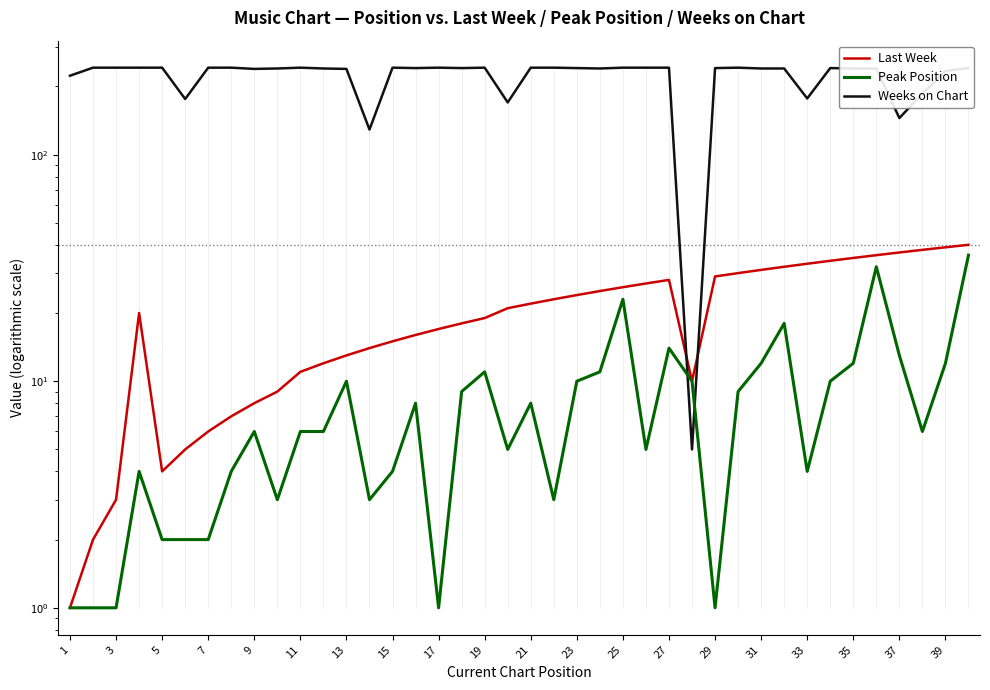

True or false: Last Week and Peak Position cross at least once.

False